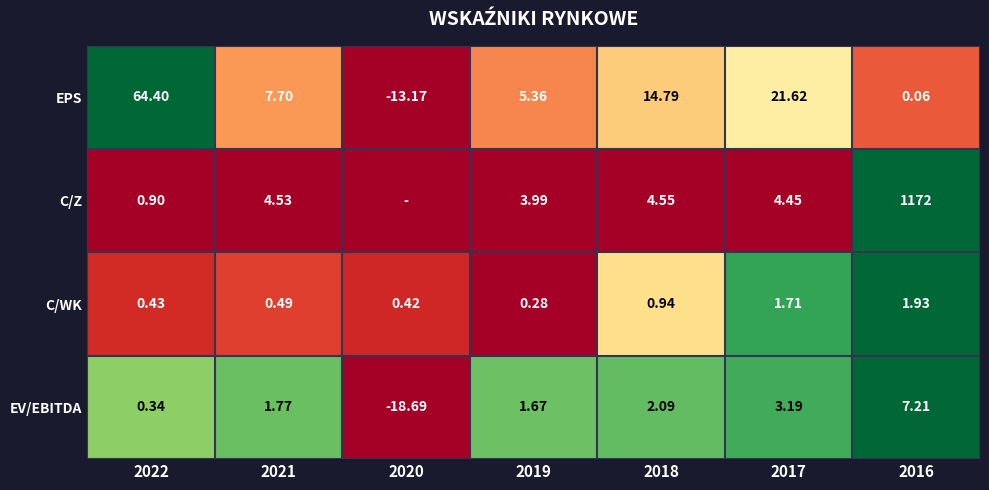

Which series changed the most between 2021 and 2017?

EPS